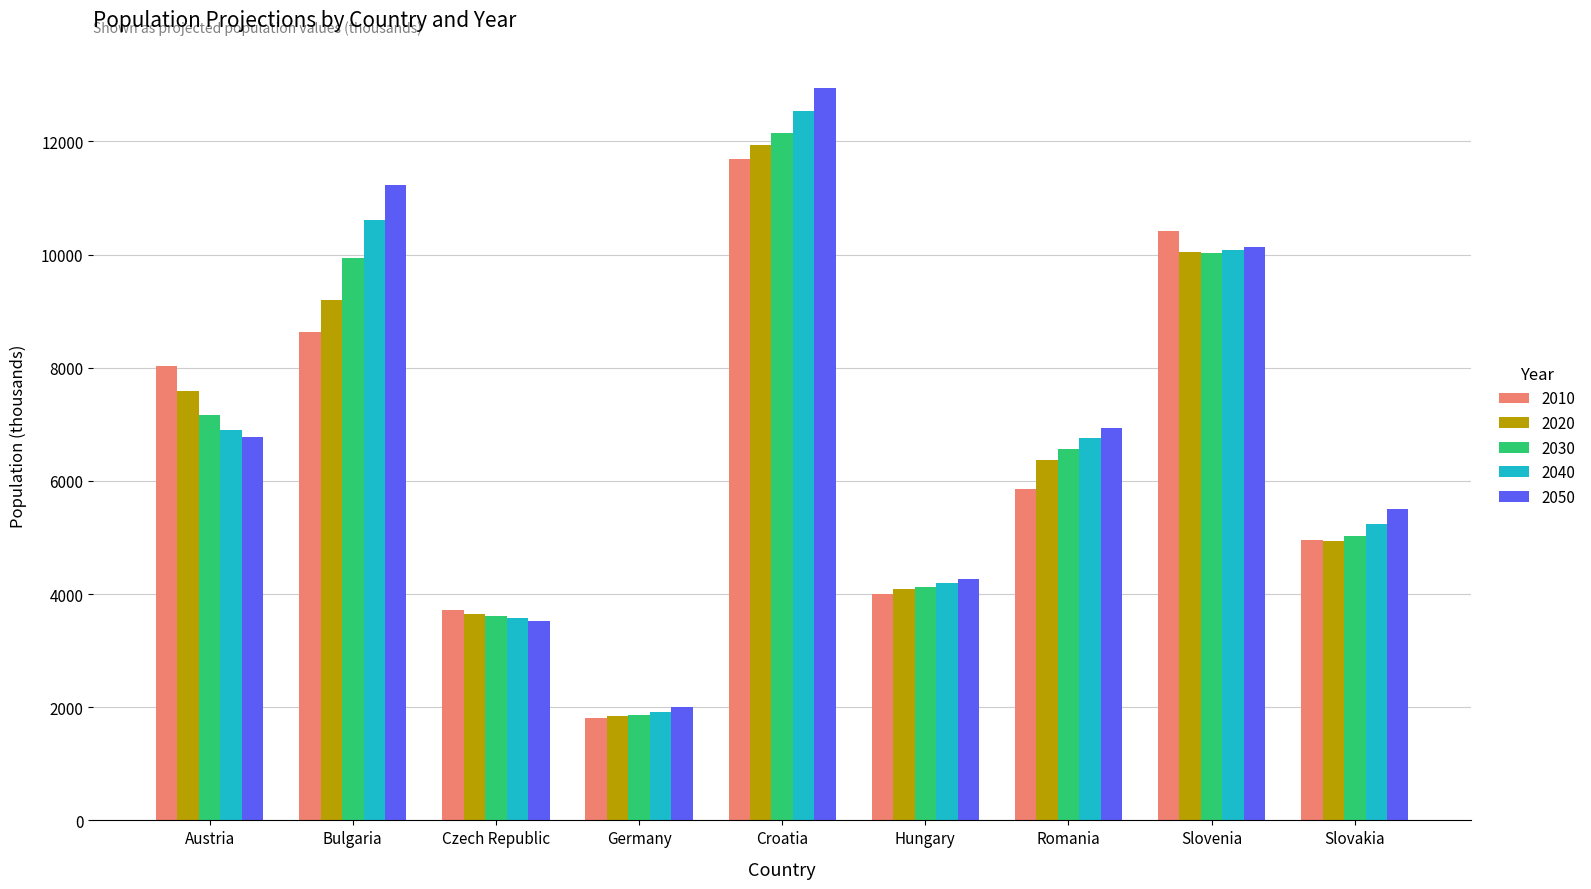

What position from the left is Hungary?

6